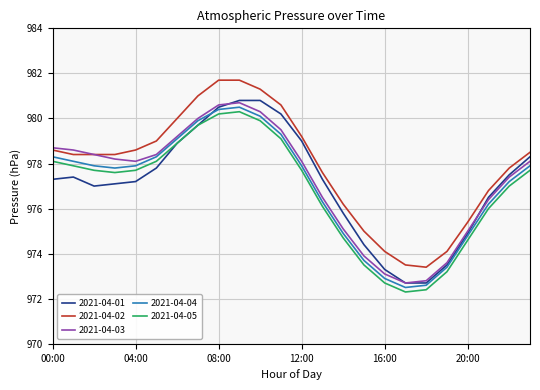

True or false: 2021-04-04 and 2021-04-05 intersect in this chart.

False